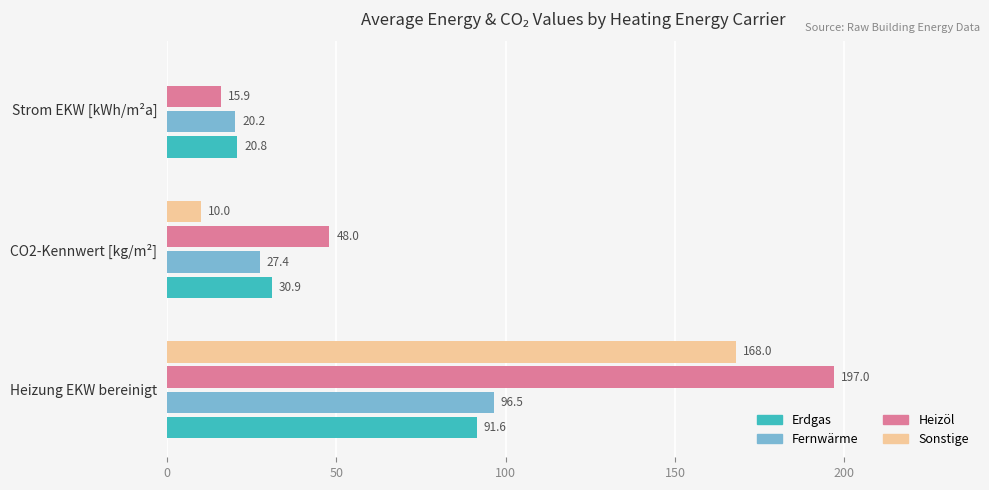

What is the total value across all series at Strom EKW [kWh/m²a]?

56.9